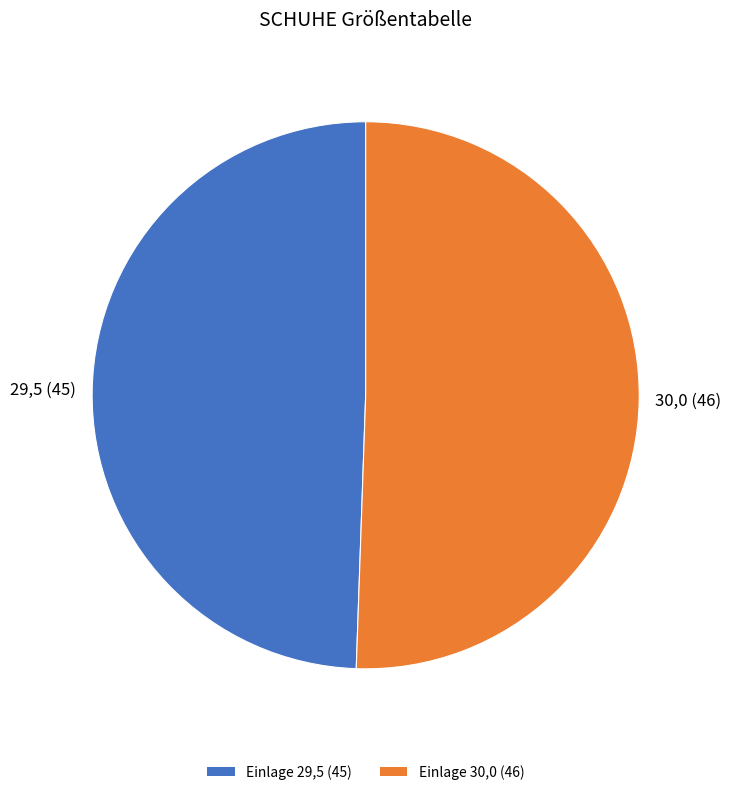

What is the ratio of the value at Einlage 29,5 (45) to the value at Einlage 30,0 (46)?

1.0